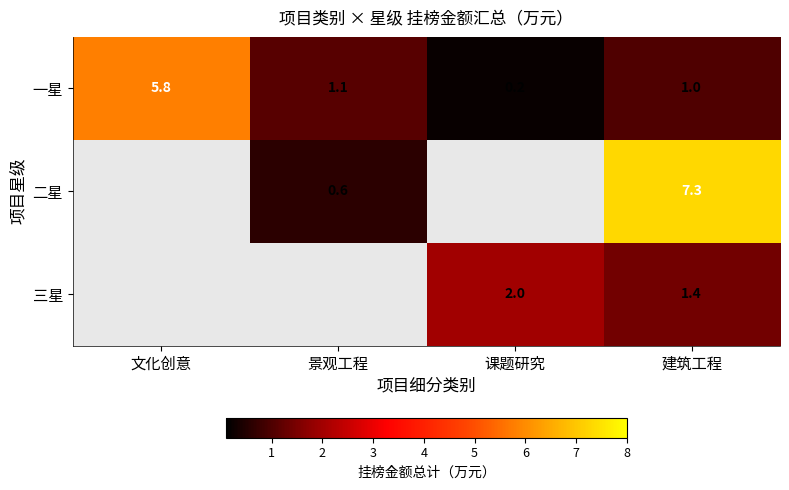

Where is 一星 nearest to the value 3?

景观工程